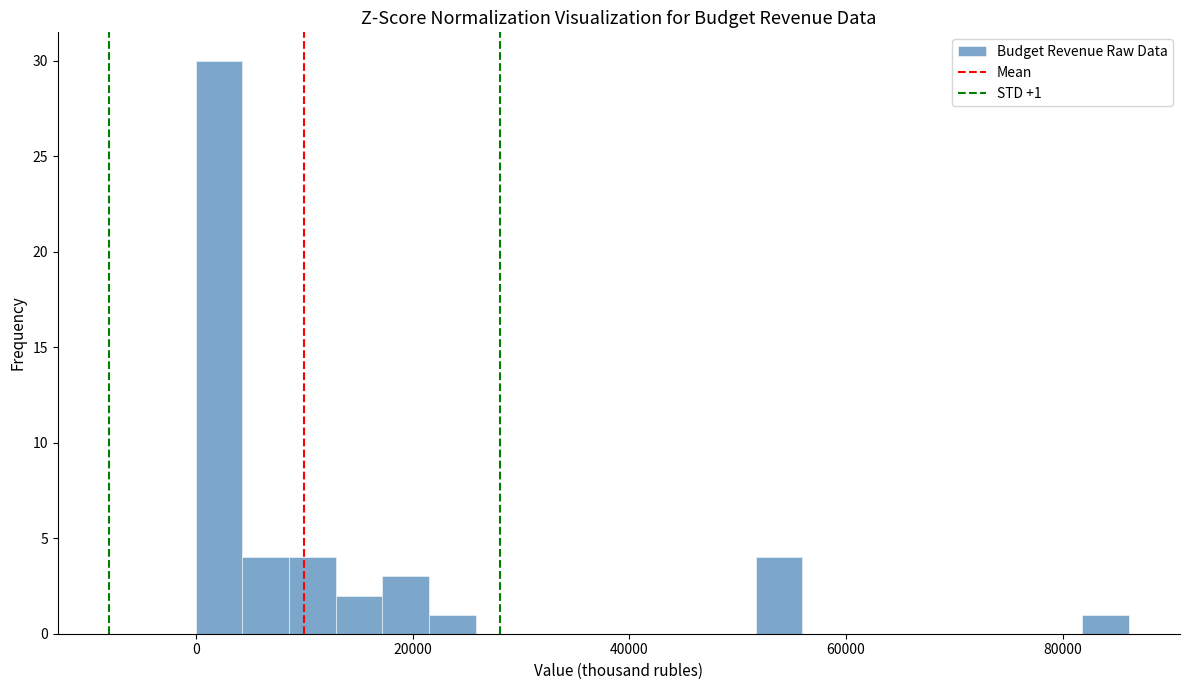

Read against the x-axis, roughly where is the centre of the tallest bar?

2000